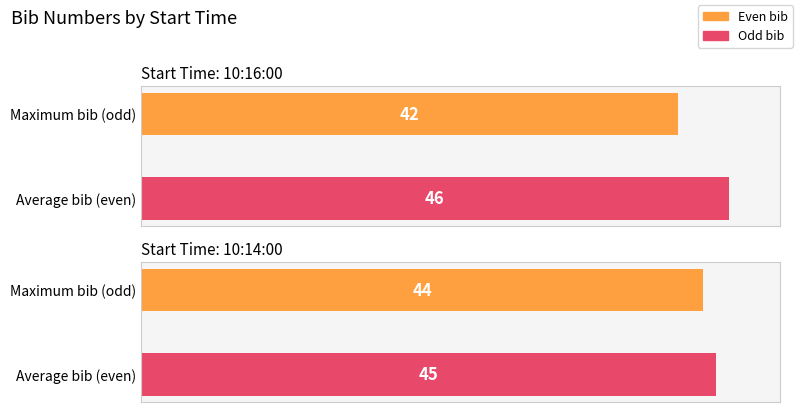

The value at 10:16:00 is 46. True or false?

True